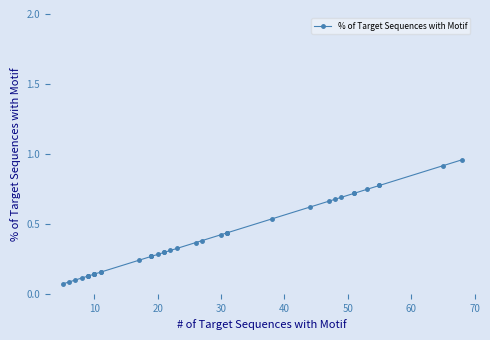

What is the maximum value shown in the chart?

1.0